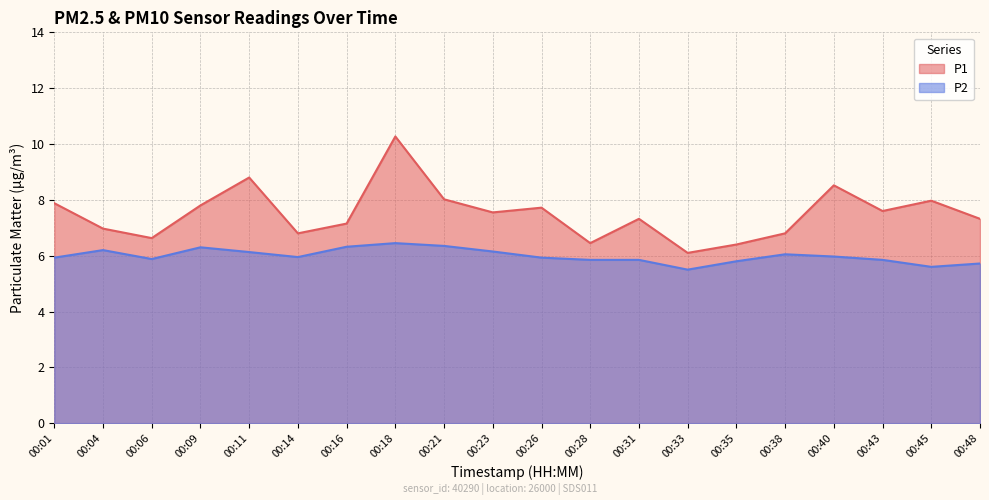

Which series has the largest total across all categories?

P1